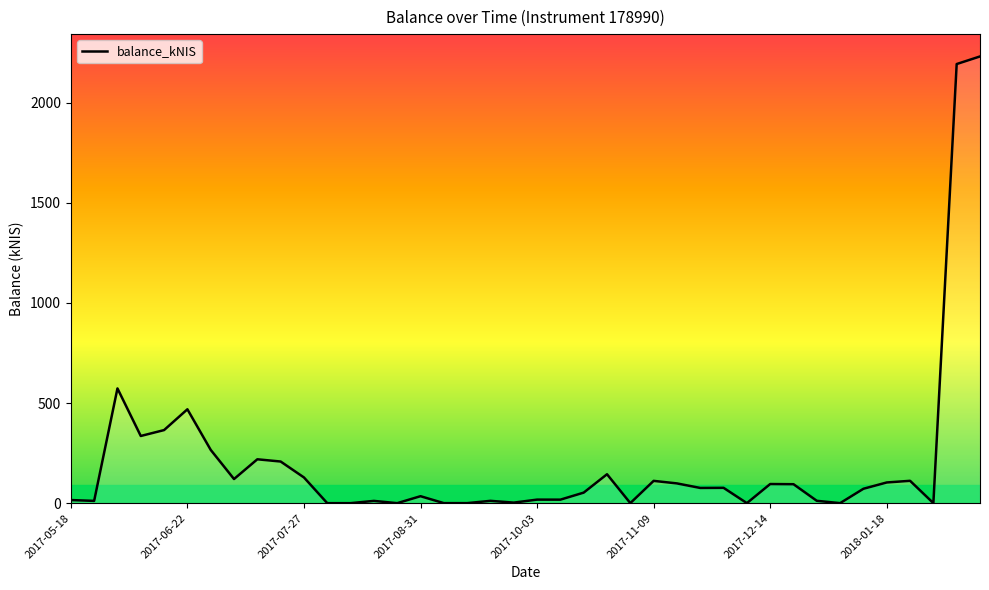

What is the greatest value displayed?

2230.1